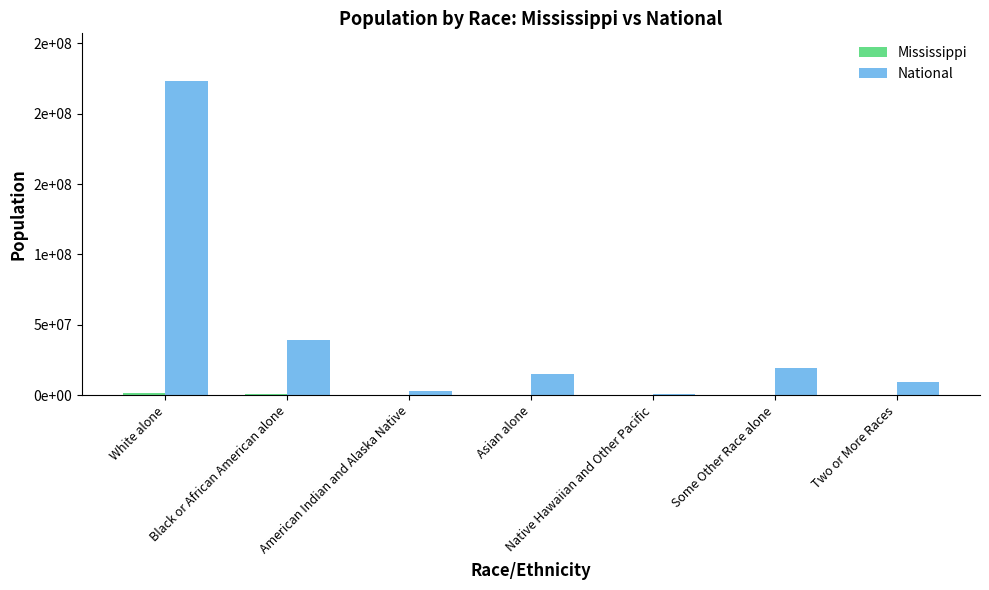

Reading right to left, extract all data points from this chart.

Mississippi: Two or More Races=34107	Some Other Race alone=38162	Native Hawaiian and Other Pacific=1187	Asian alone=25742	American Indian and Alaska Native=15030	Black or African American alone=1098385	White alone=1754684
National: Two or More Races=9009073	Some Other Race alone=19107368	Native Hawaiian and Other Pacific=540013	Asian alone=14674252	American Indian and Alaska Native=2932248	Black or African American alone=38929319	White alone=223553265